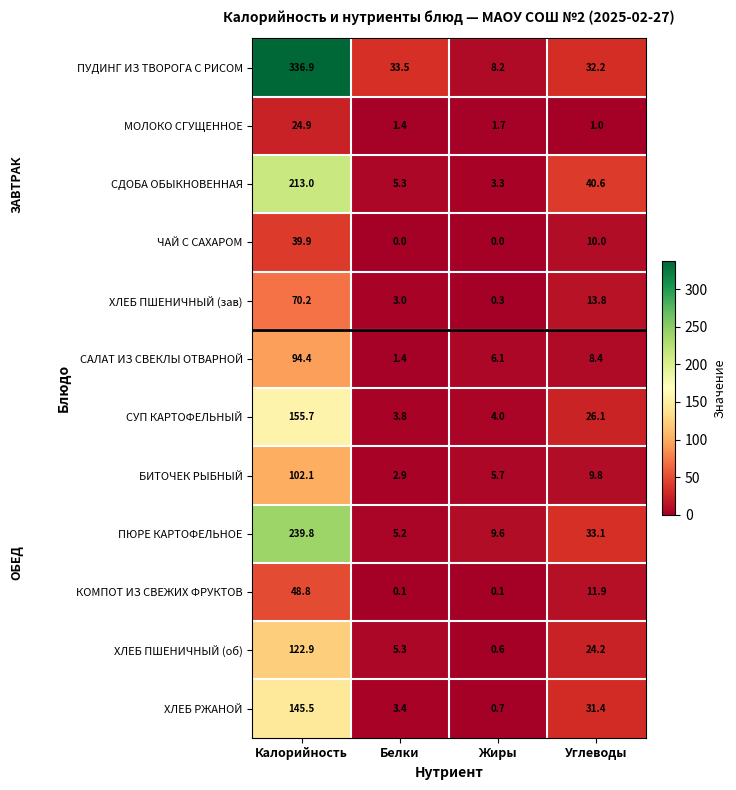

Which series changed the most between Жиры and Углеводы?

СДОБА ОБЫКНОВЕННАЯ